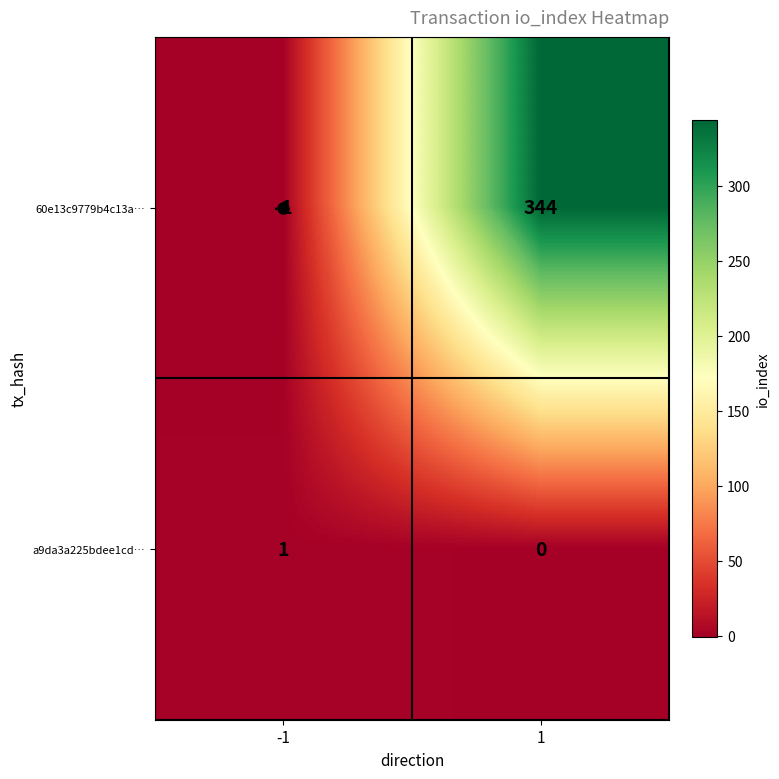

What is the sum of the 60e13c9779b4c13a… values at 1 and -1?

343